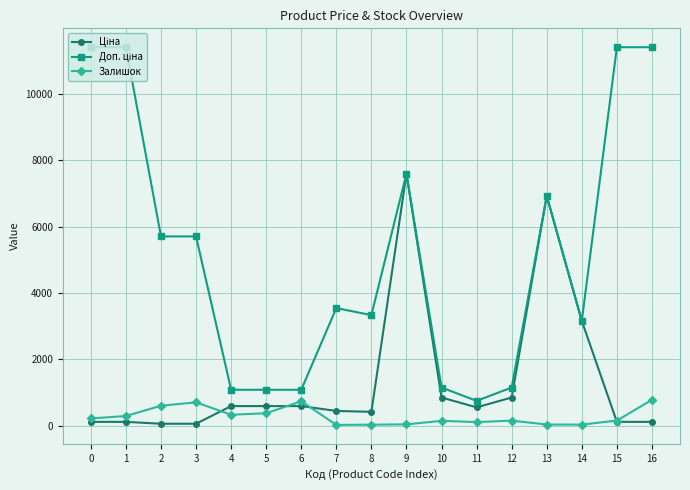

What is the greatest value displayed?

11410.0